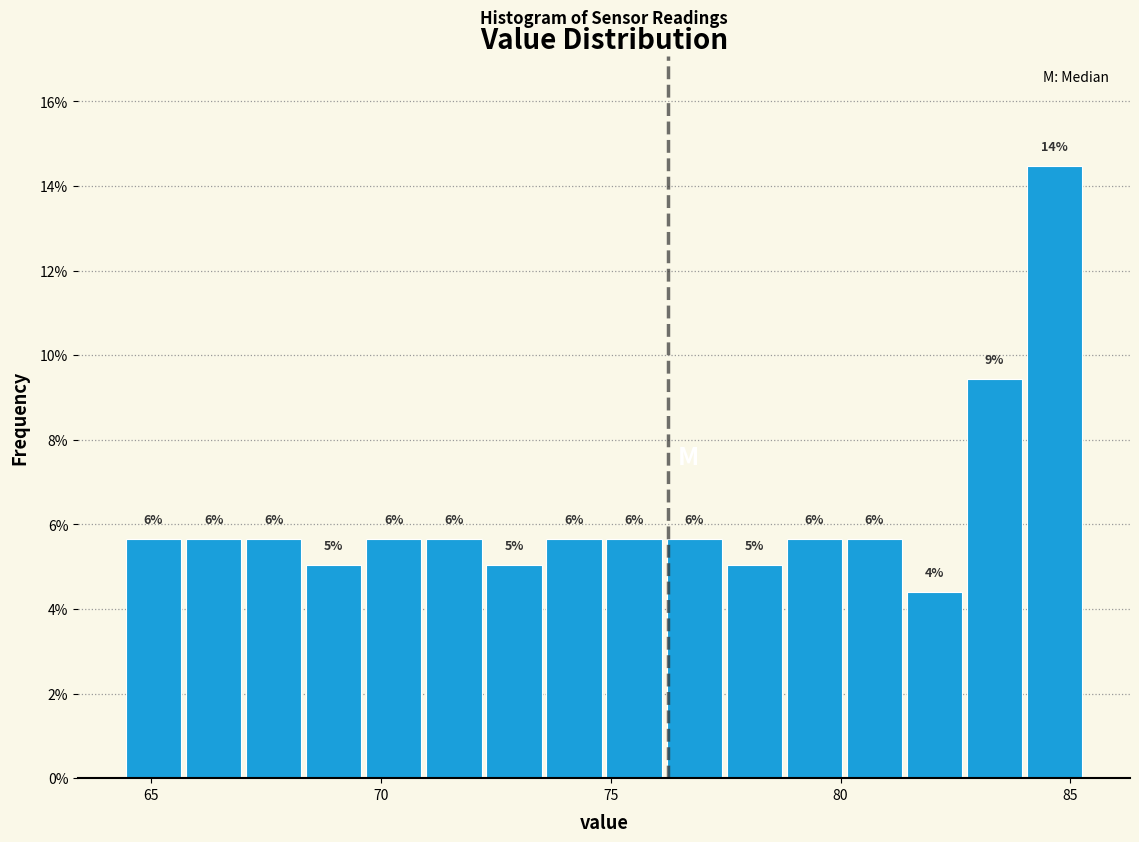

Around what value on the x-axis is the tallest bar? Give the approximate position of its centre, as read against the axis.

84.5